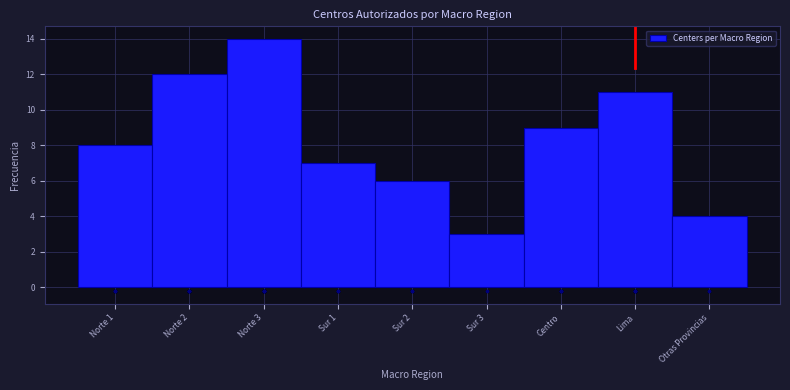

Reading right to left, transcribe all the data shown in this chart.

Otras Provincias=4	Lima=11	Centro=9	Sur 3=3	Sur 2=6	Sur 1=7	Norte 3=14	Norte 2=12	Norte 1=8